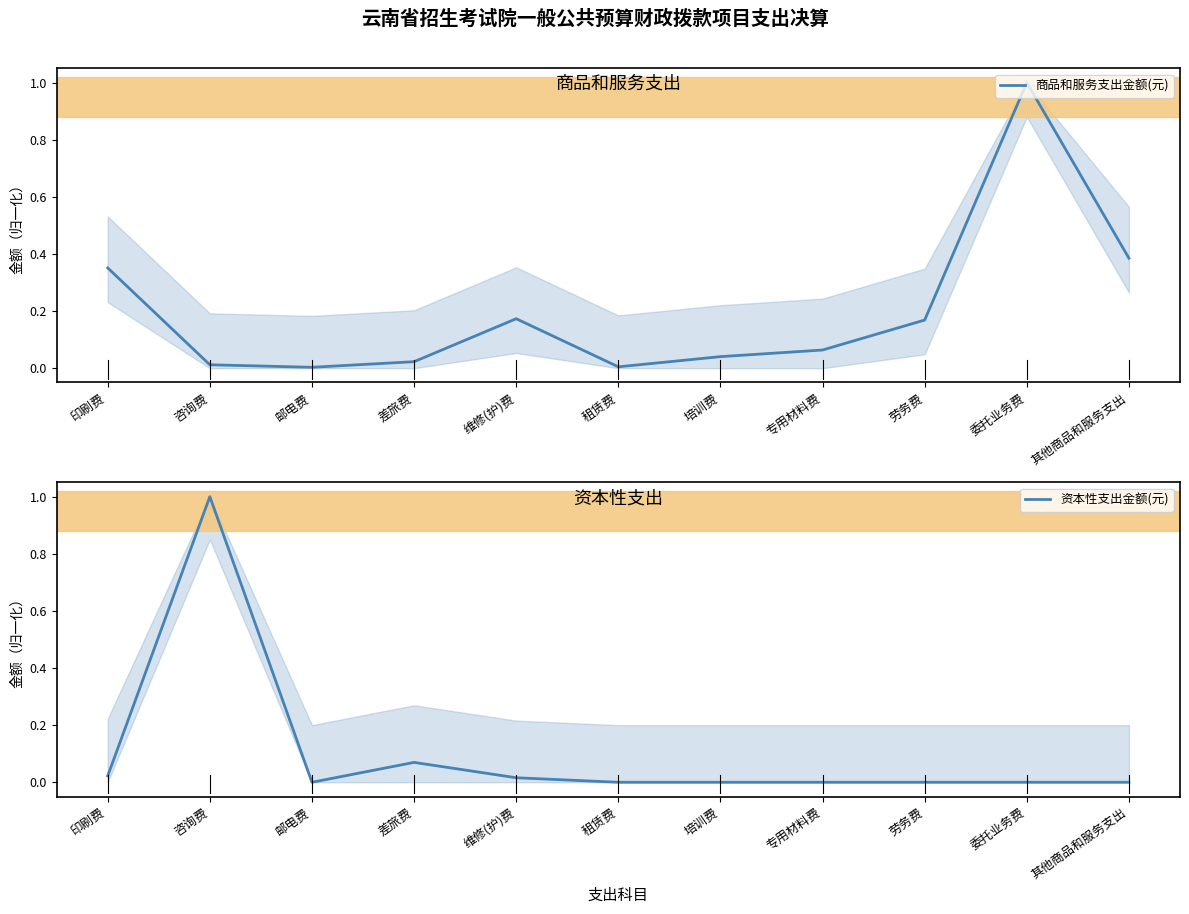

Is it true that 资本性支出金额(元) equals 0.0 at 差旅费?

False